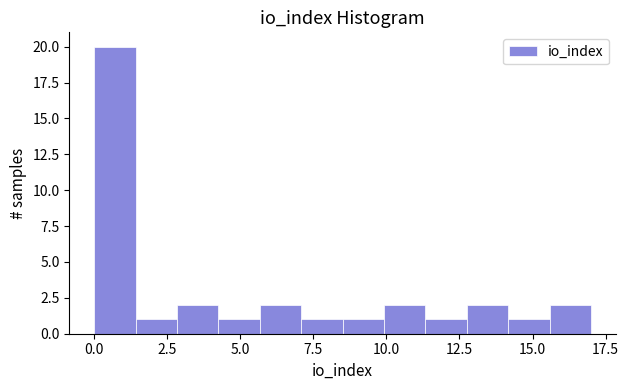

Read against the x-axis, roughly where is the centre of the tallest bar?

0.5